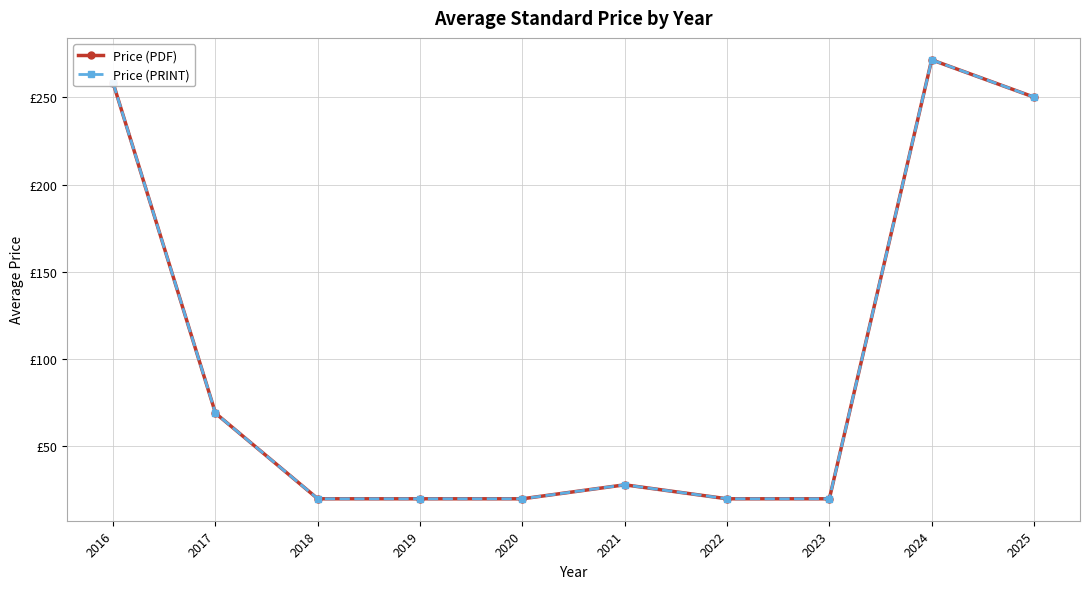

Rank the categories by Price (PRINT) value from highest to lowest.

2024, 2016, 2025, 2017, 2021, 2018, 2019, 2020, 2022, 2023